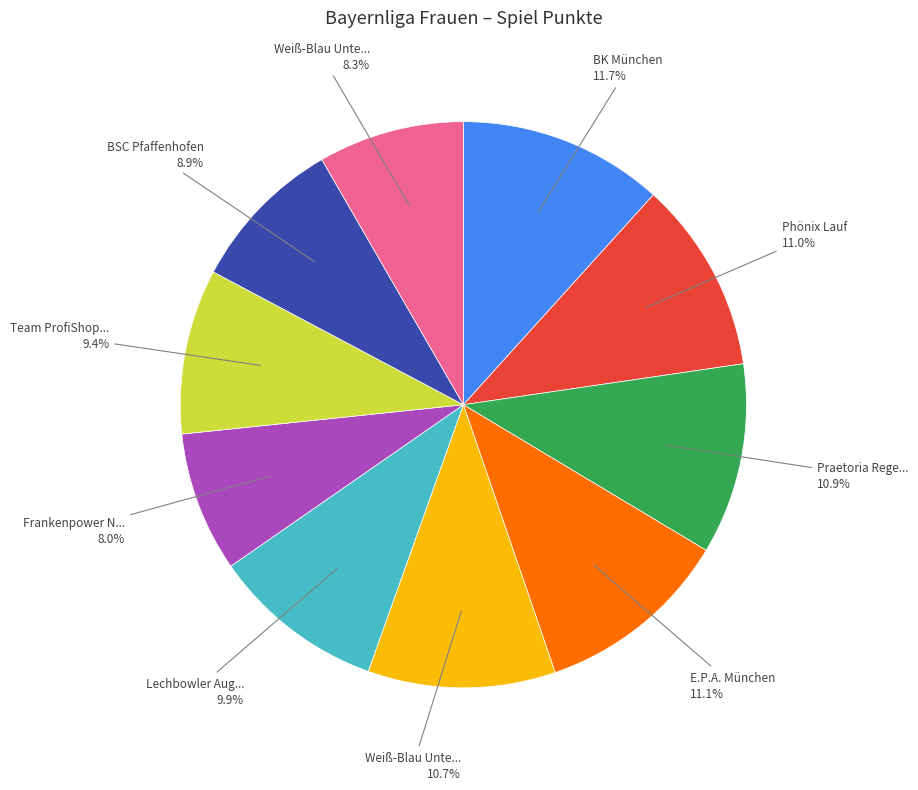

Does any single category account for the majority?

No